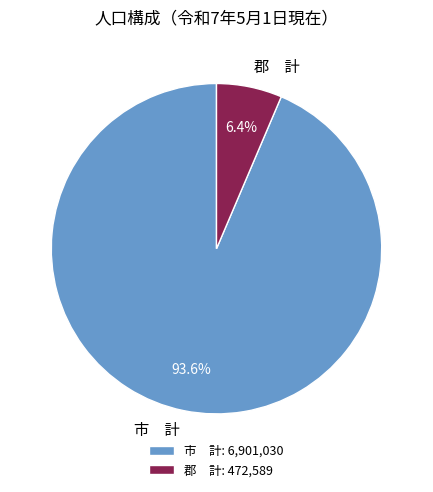

Does 市 計 represent more than half of the total?

Yes